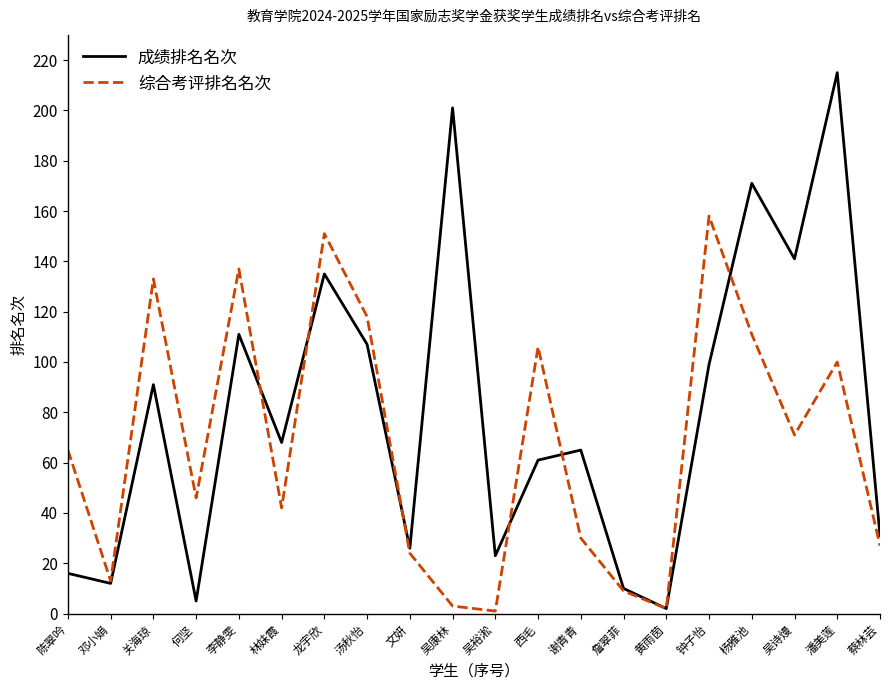

At 吴康林, list the series in order from smallest to largest.

综合考评排名名次, 成绩排名名次